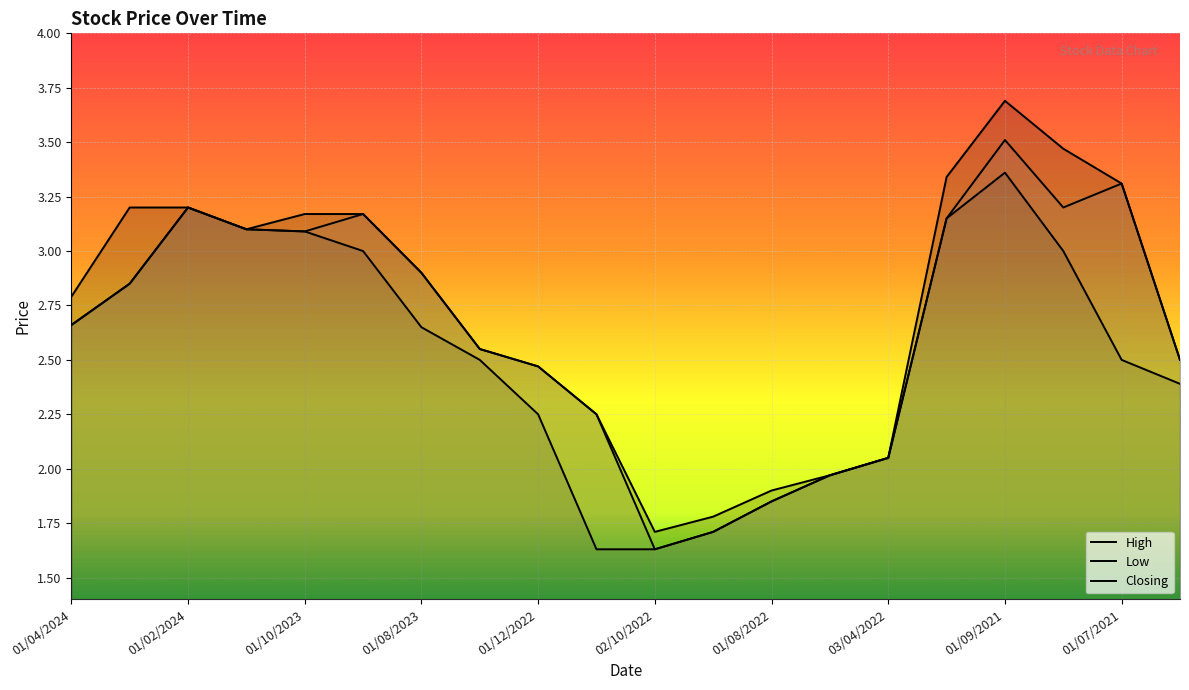

What is the difference between the maximum and minimum values in the Closing series?

1.9